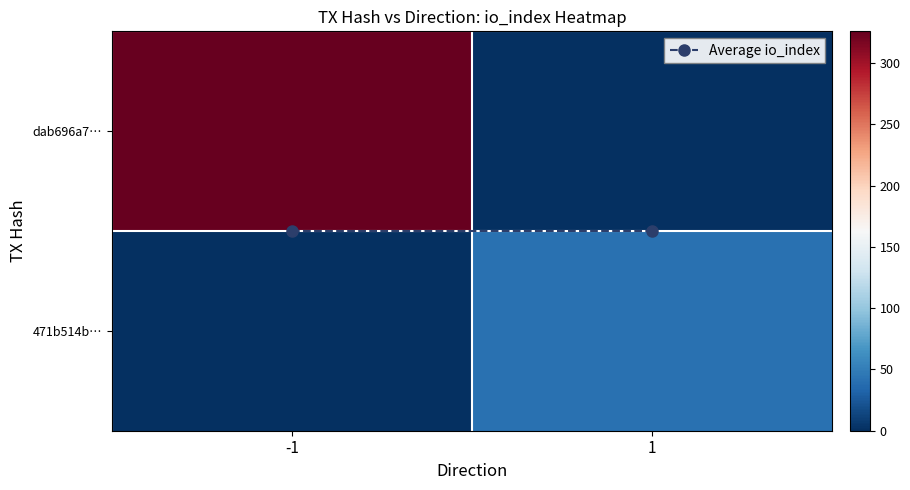

Between -1 and 1, which series saw the biggest shift?

dab696a7…